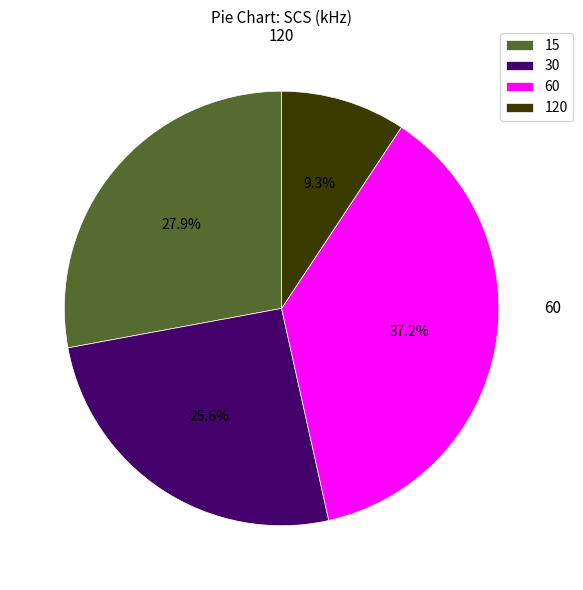

To the nearest percent, what is the average slice percentage?

25%